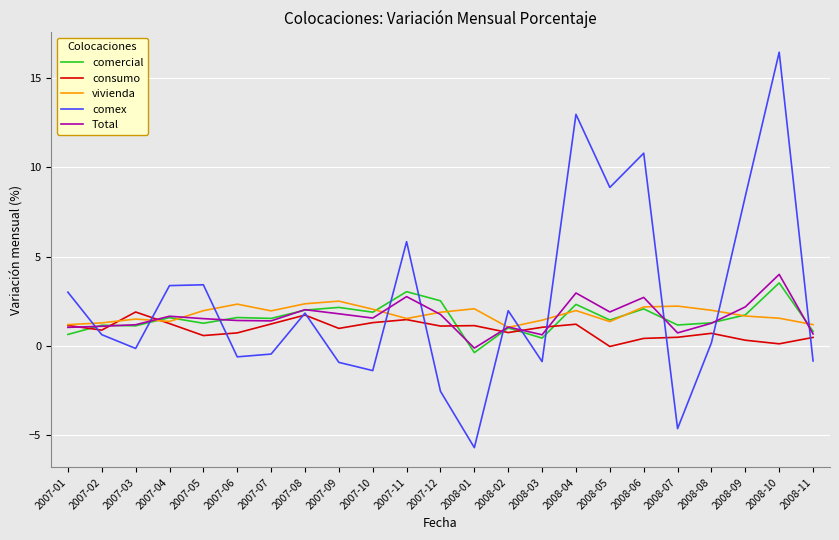

At which label does Total reach its minimum?

2008-01